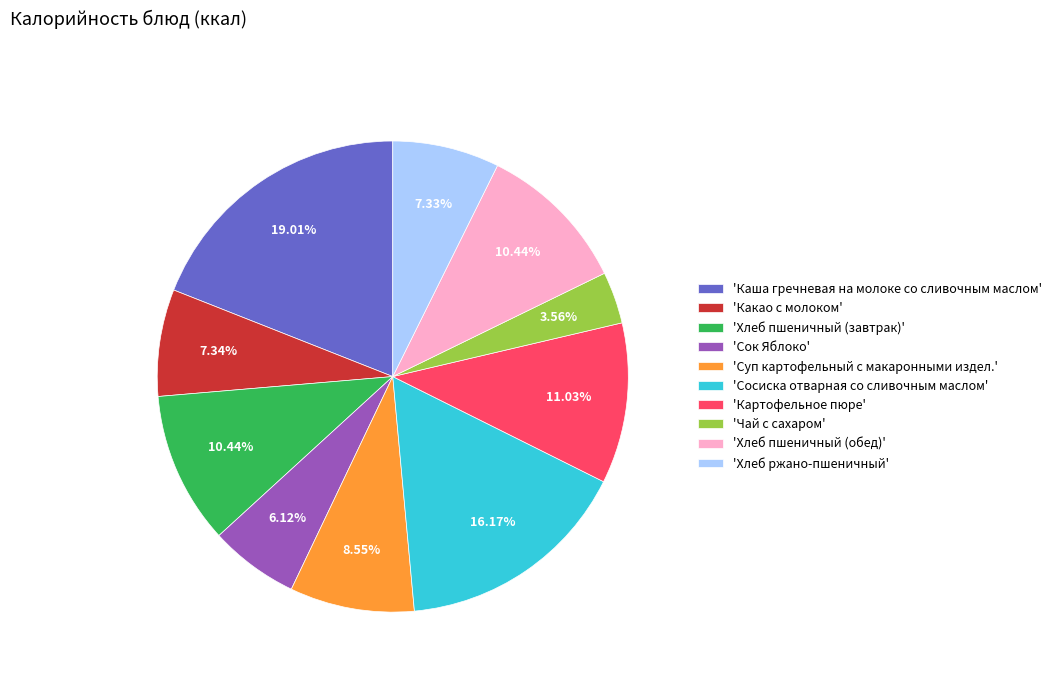

Does any single category account for the majority?

No